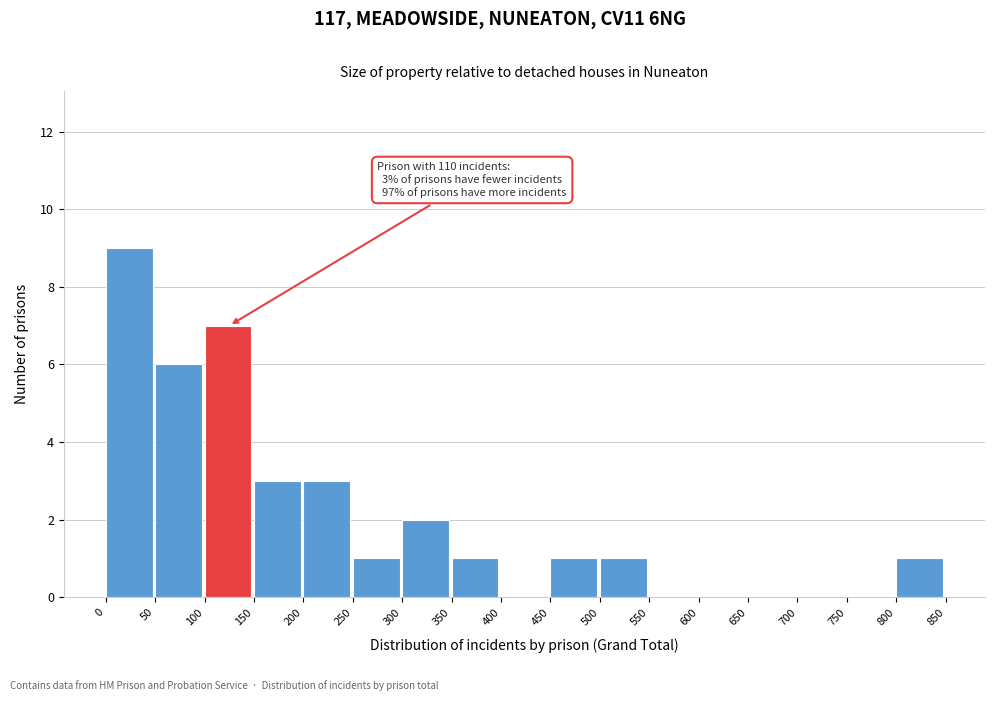

Over which range of the x-axis is the bar tallest?

0 to 50